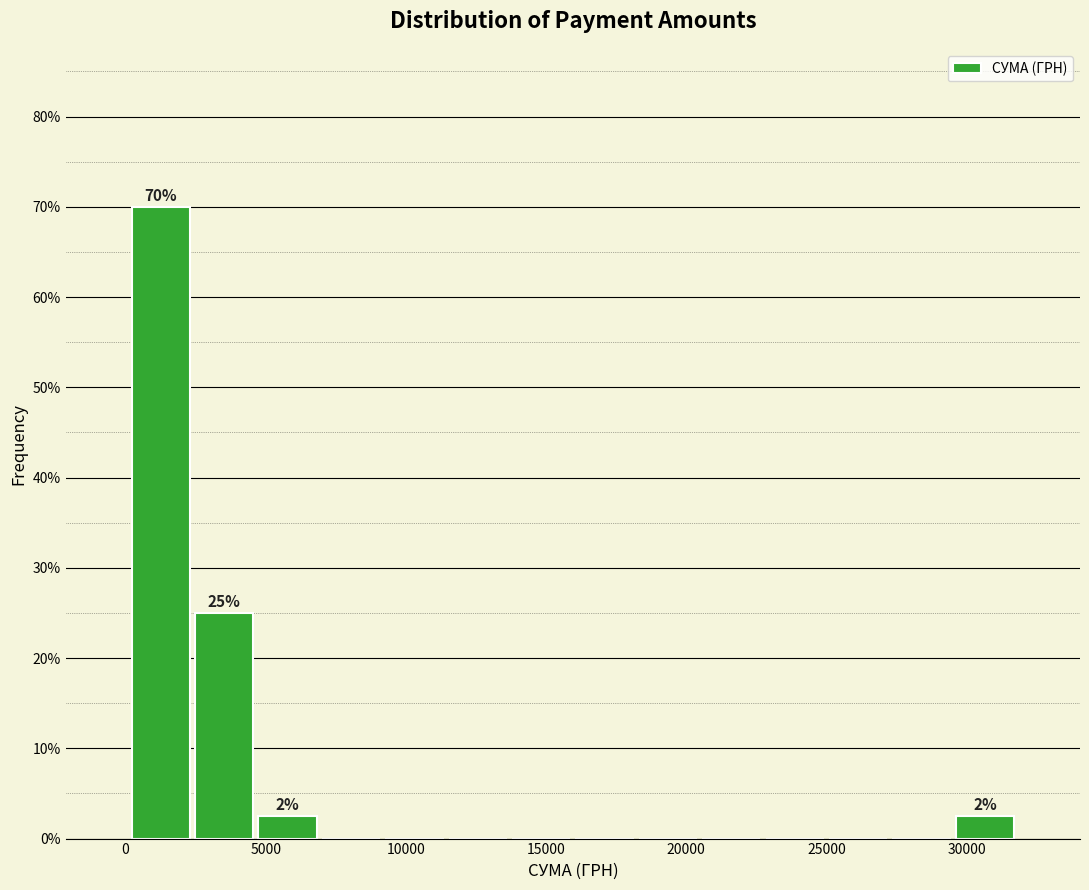

Which range on the x-axis has the tallest bar?

0 to 2500